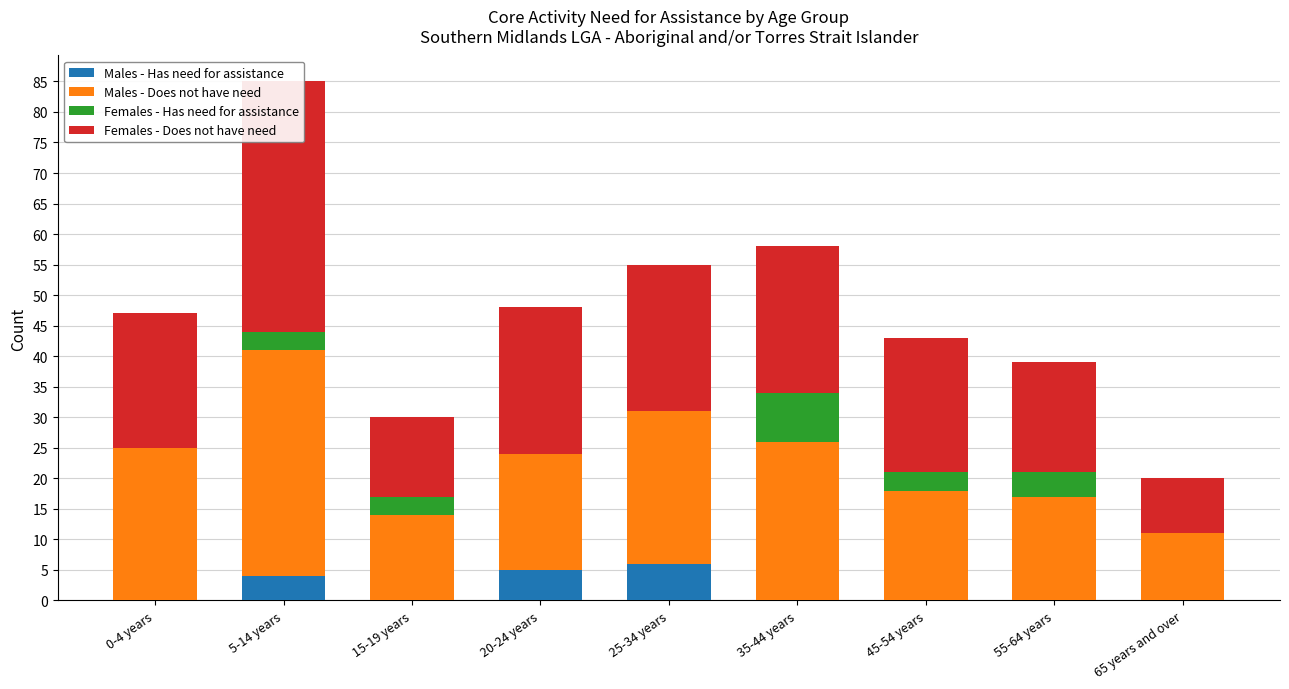

At how many categories does at least one series exceed 31?

1